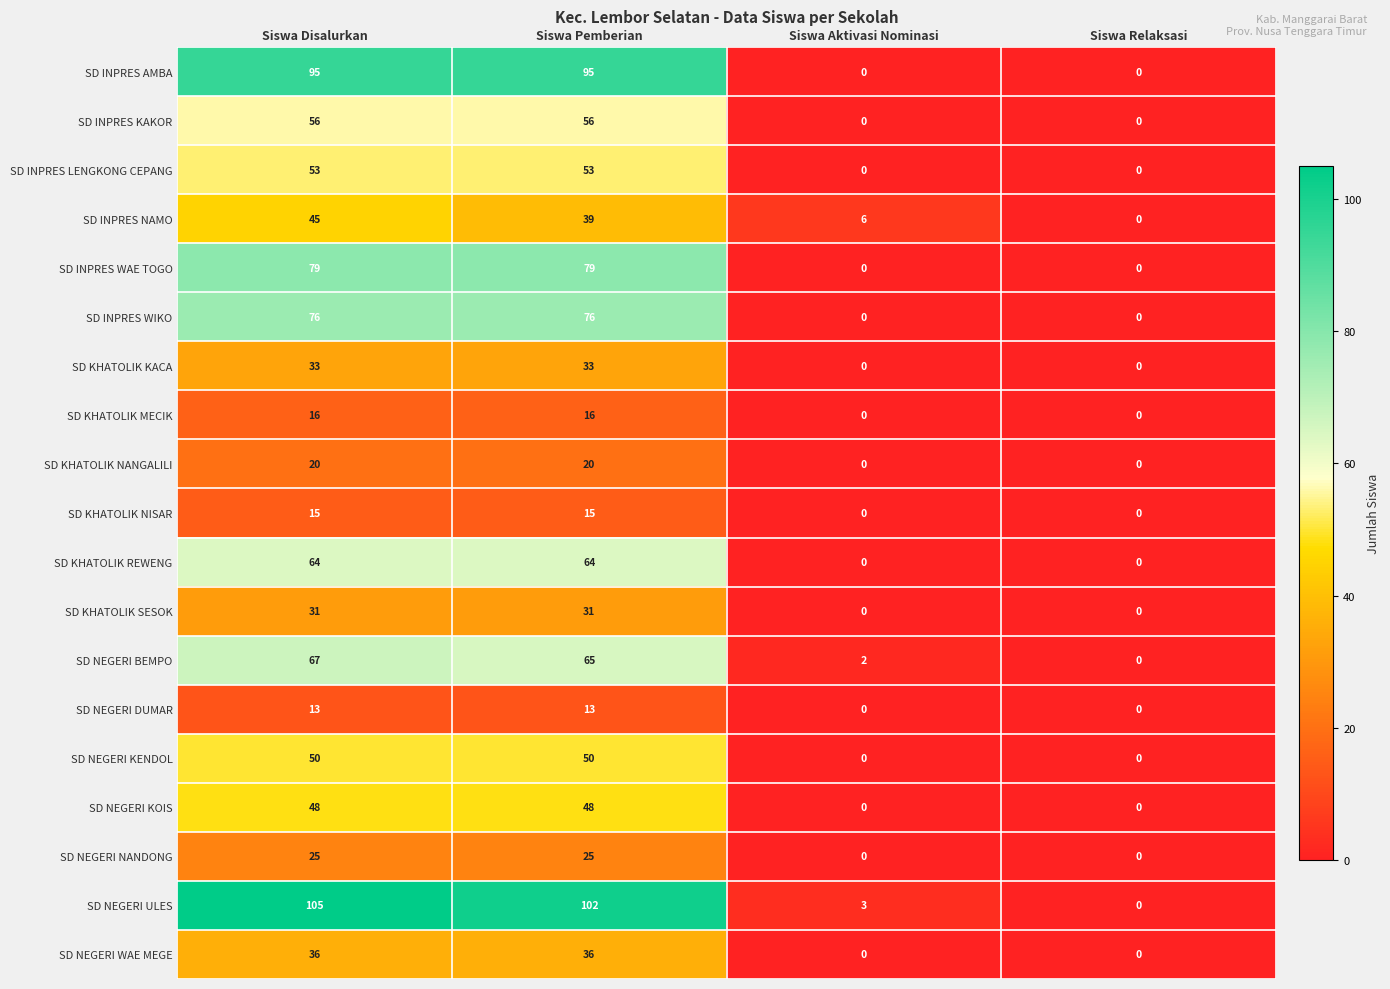

Count the number of categories in the chart.

4